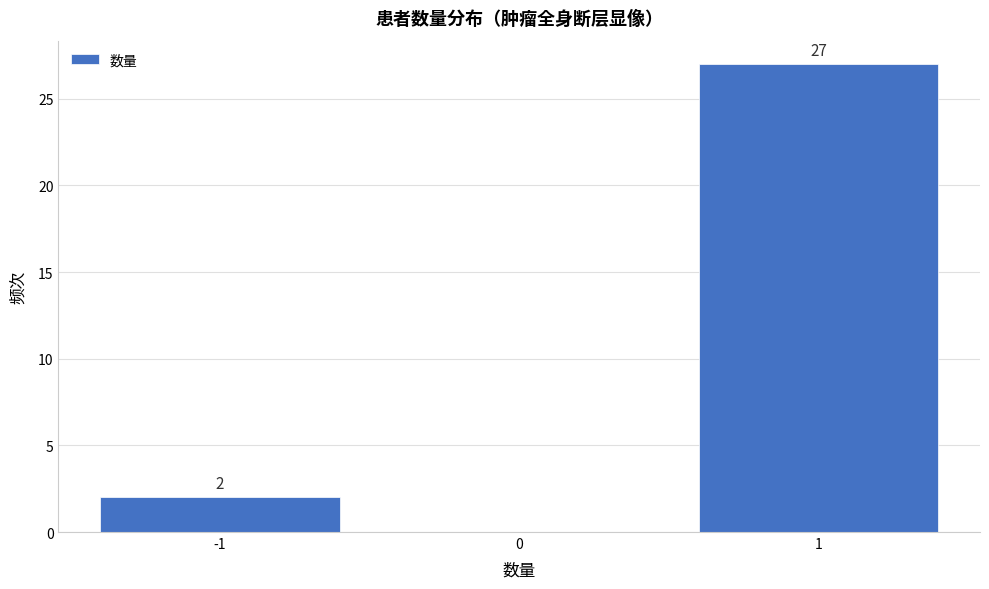

Which range on the x-axis has the tallest bar?

0.5 to 1.5